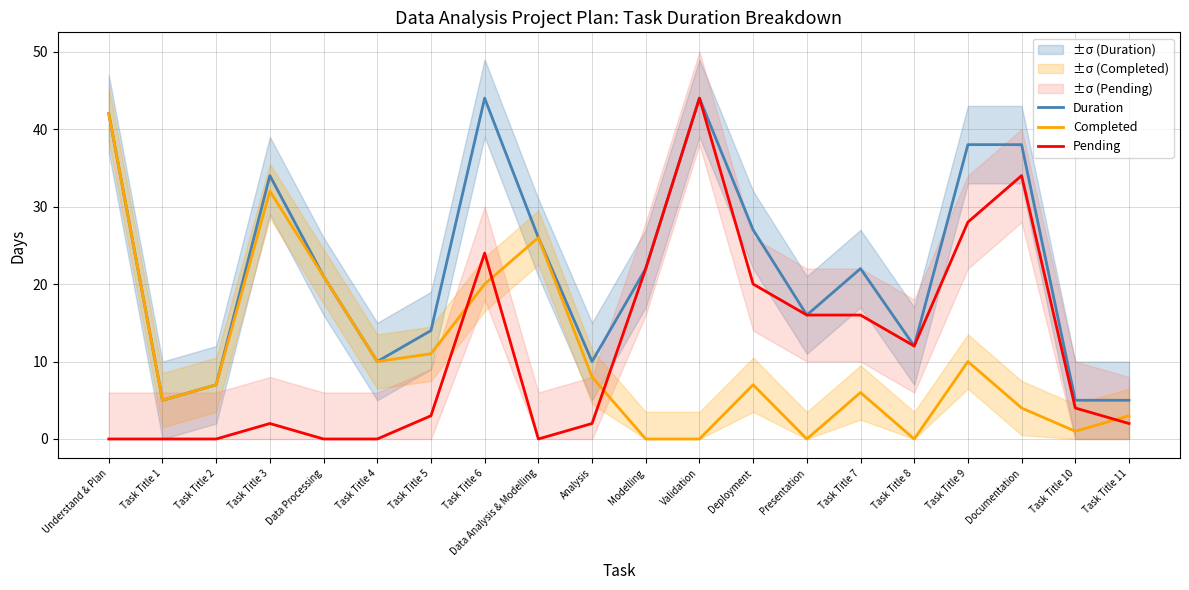

Is it true that Pending equals 54 at Documentation?

False